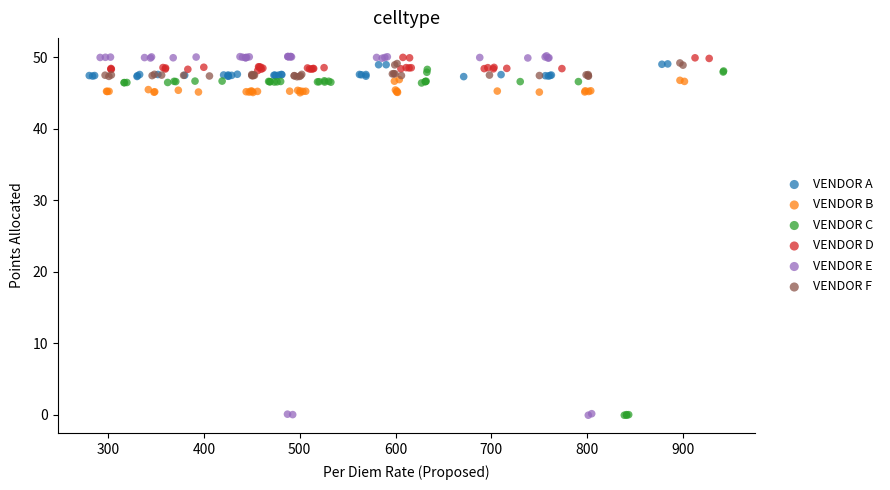

Which series has the widest spread of Y values?

VENDOR E